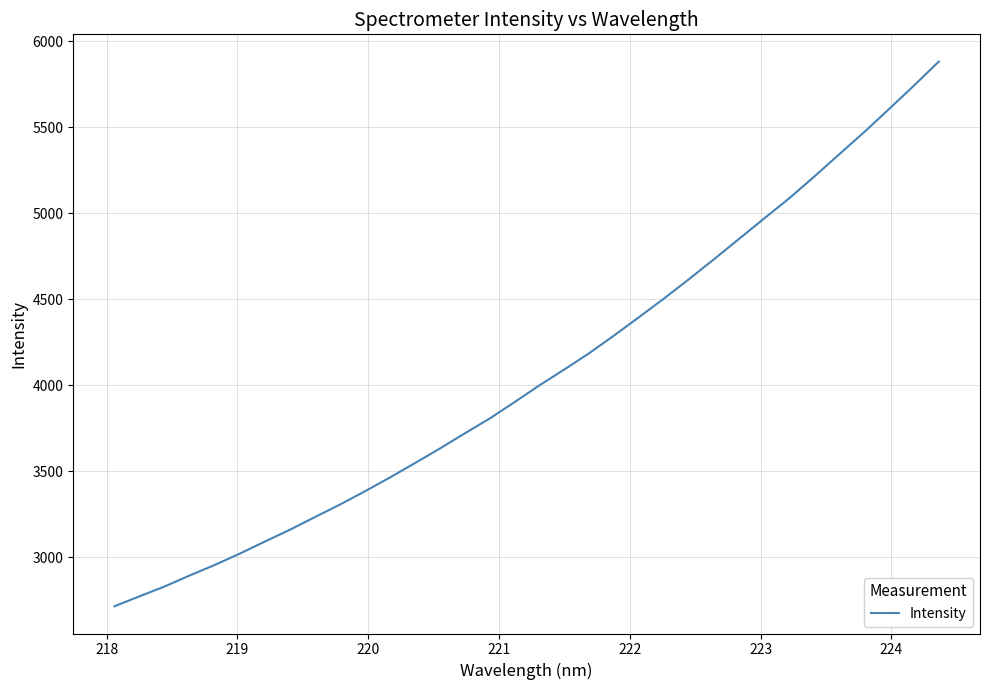

What is the greatest value displayed?

5883.3